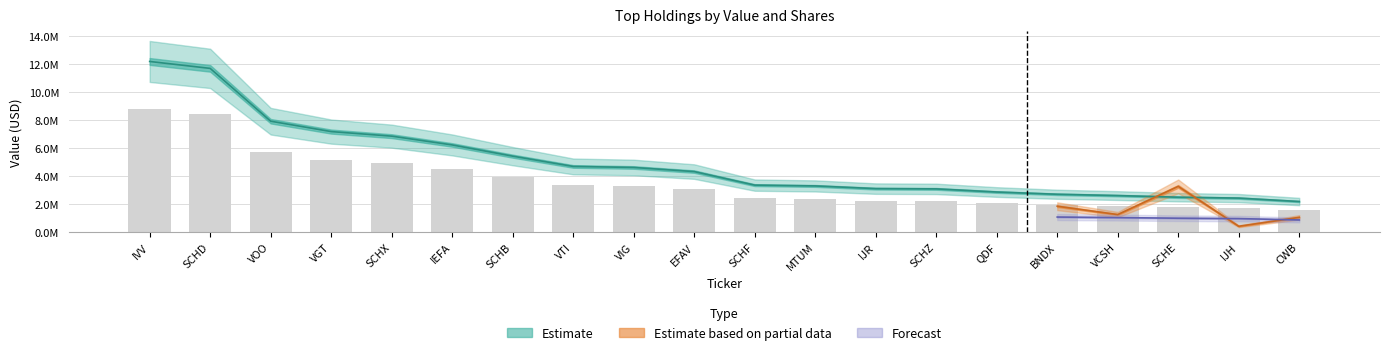

What is the spread (max minus min) of values at VTI?

1317120